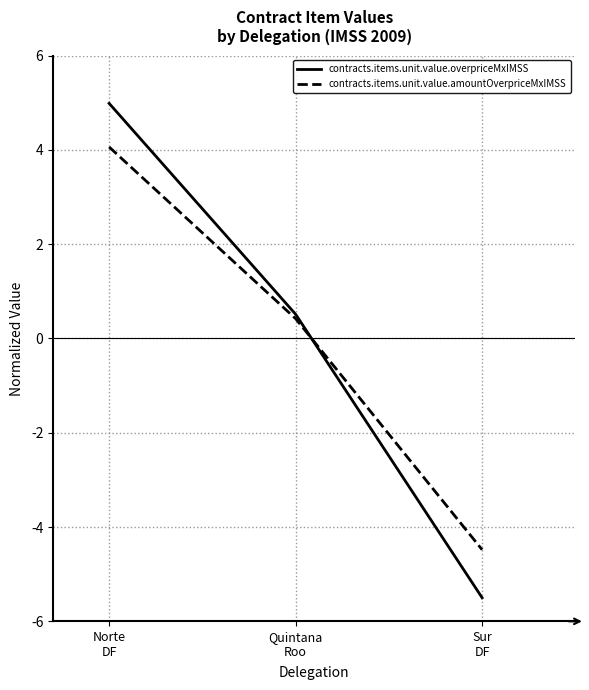

What is the total value across all series at Sur
DF?

-10.0